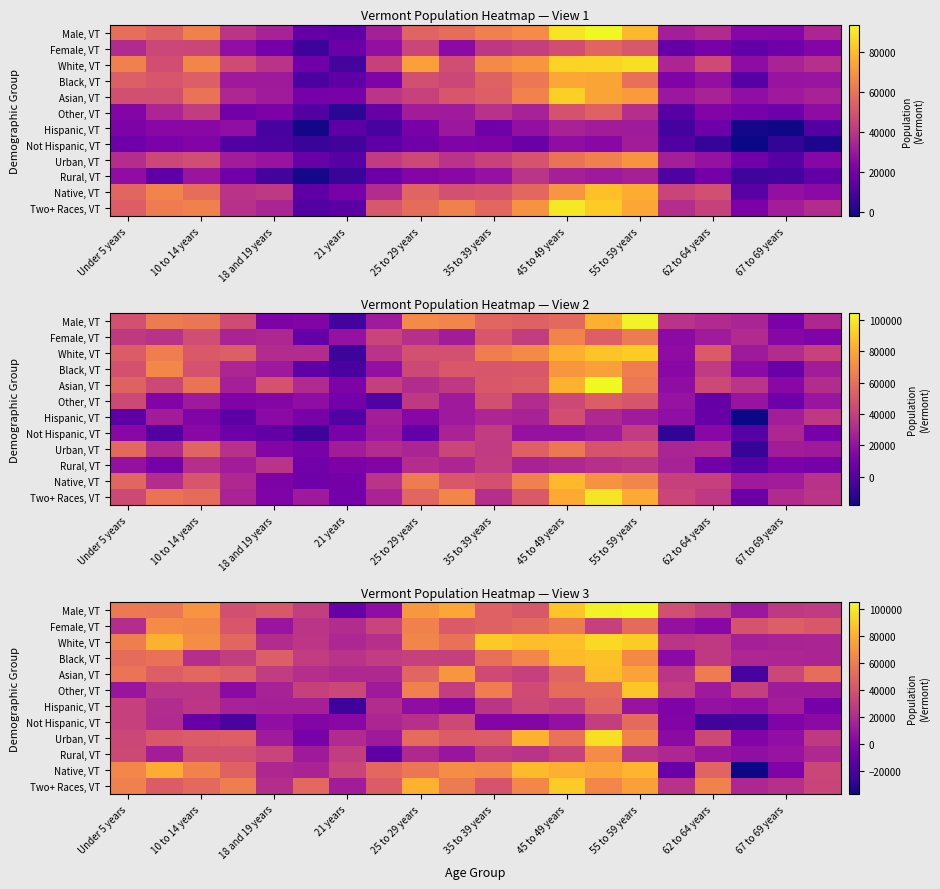

Read the Rural, VT value at 21 years.

28984.0